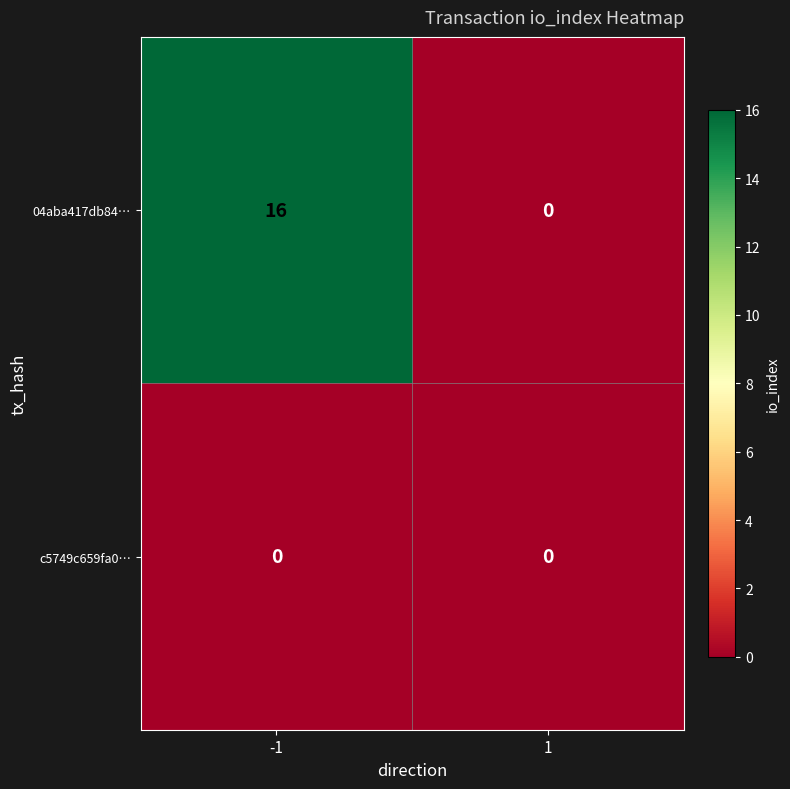

Reading left to right, transcribe all the data shown in this chart.

04aba417db84…: 16	0
c5749c659fa0…: 0	0